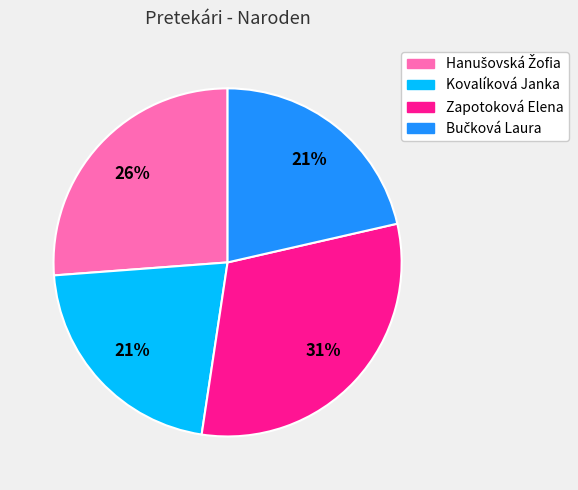

What is the ratio of the value at Kovalíková Janka to the value at Zapotoková Elena?

0.7